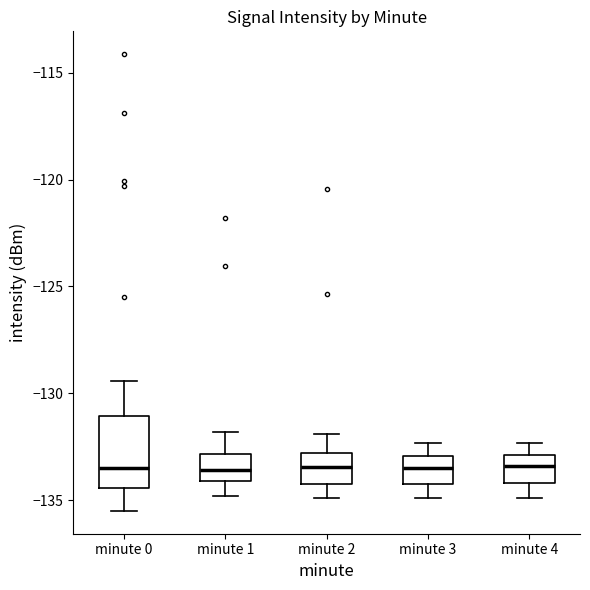

Reading left to right, transcribe this box plot: for each box, give where its median line is, the range the box spans, and where its two whiskers end, as read against the y-axis. The values are not printed on the chart, so give them approximately, as read against the axis.

minute 0: median -133.5, box -134.5 to -131.0, whiskers -135.5 to -129.5
minute 1: median -133.5, box -134.0 to -133.0, whiskers -135.0 to -132.0
minute 2: median -133.5, box -134.0 to -133.0, whiskers -135.0 to -132.0
minute 3: median -133.5, box -134.0 to -133.0, whiskers -135.0 to -132.5
minute 4: median -133.5, box -134.0 to -133.0, whiskers -135.0 to -132.5